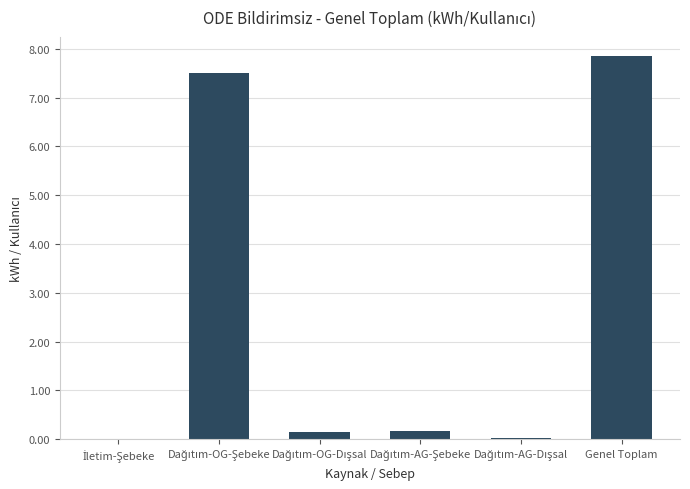

What is the maximum value shown in the chart?

7.9